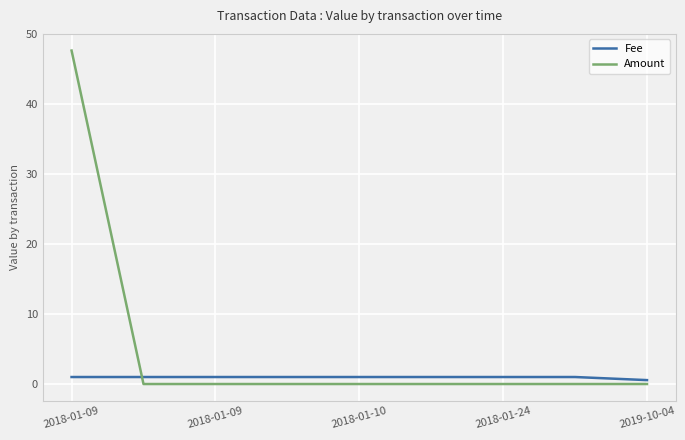

Which series has the largest total across all categories?

Amount